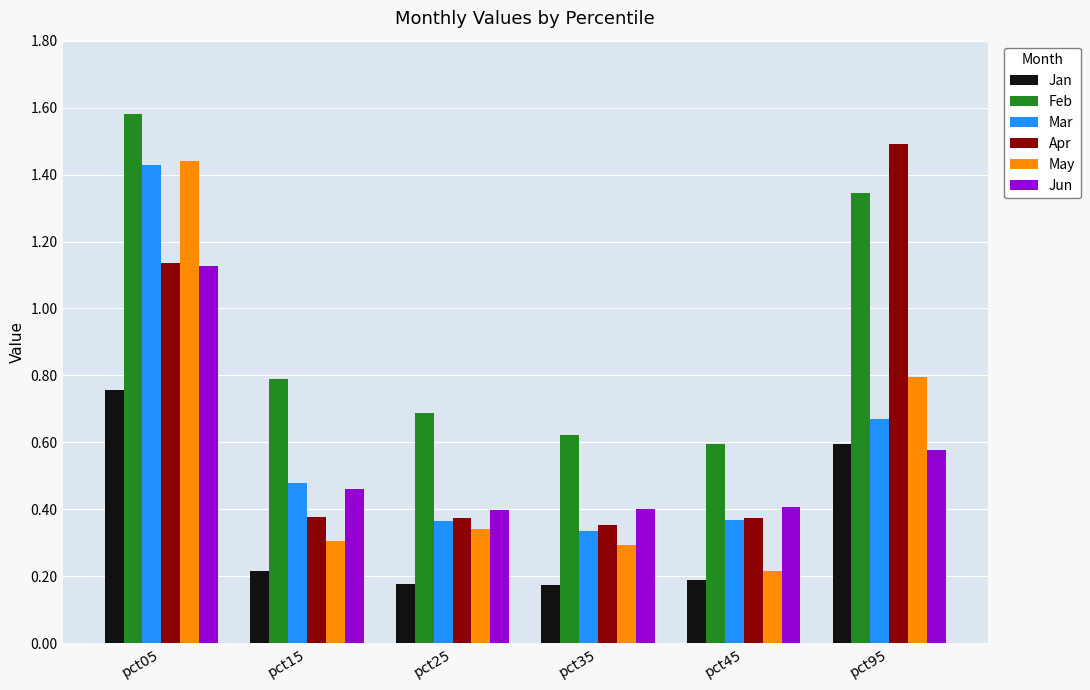

How many groups of bars are there?

6